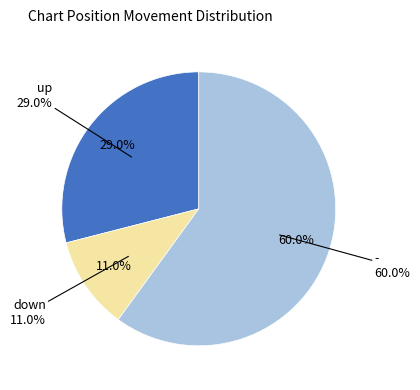

Combined, what portion of the pie is - and up?

89.0%